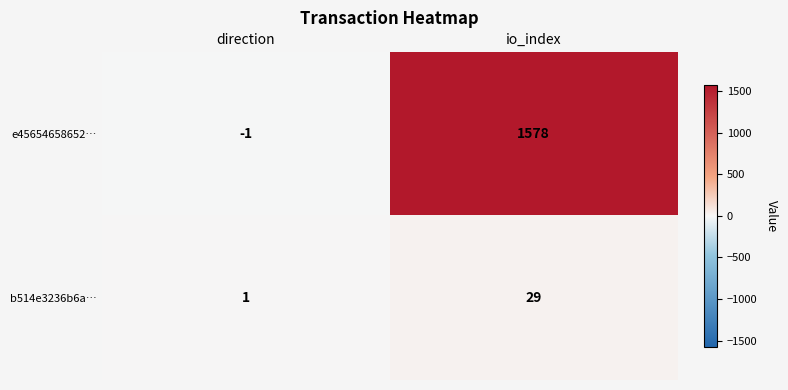

Rank the series at io_index from lowest to highest value.

b514e3236b6a…, e45654658652…